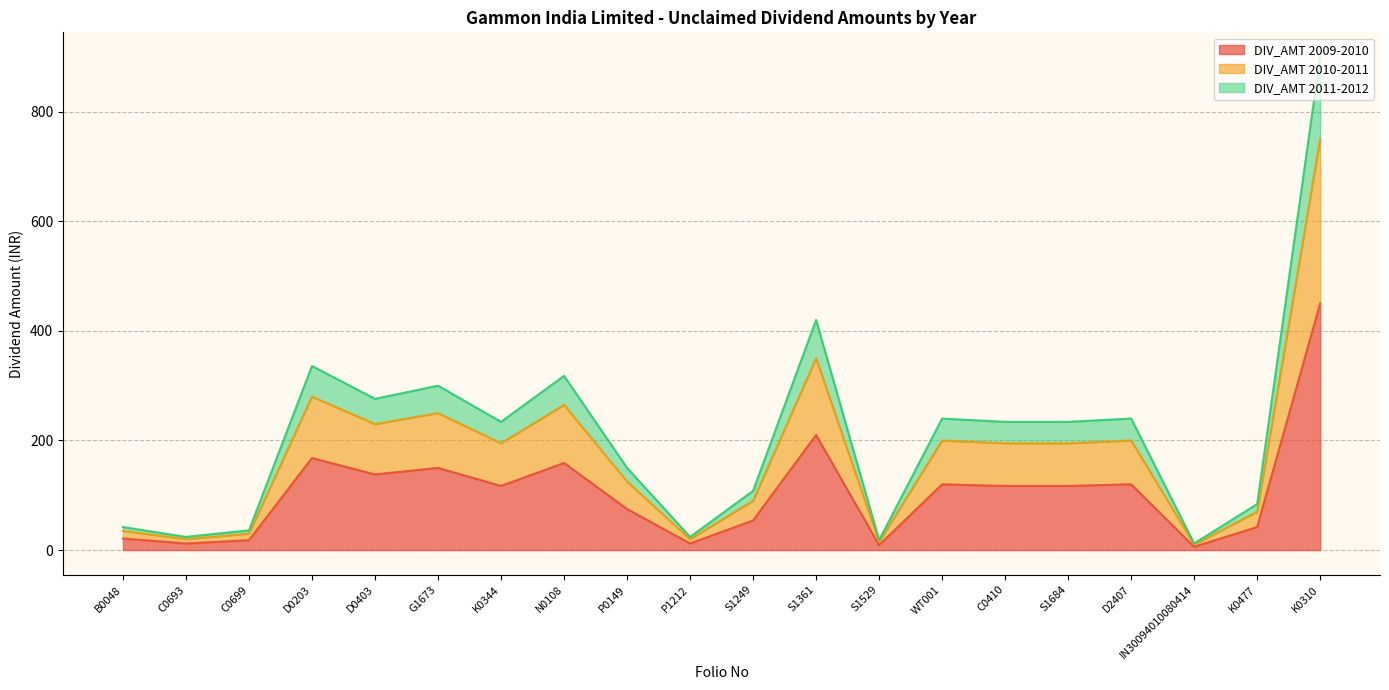

The value of DIV_AMT 2009-2010 at S1249 is 91. True or false?

False